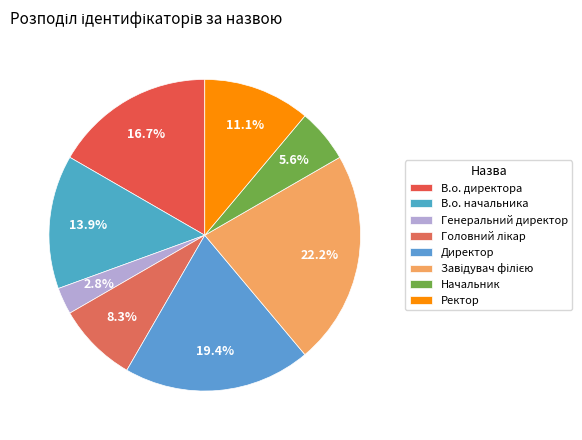

The Головний лікар slice represents 21% of the pie. True or false?

False